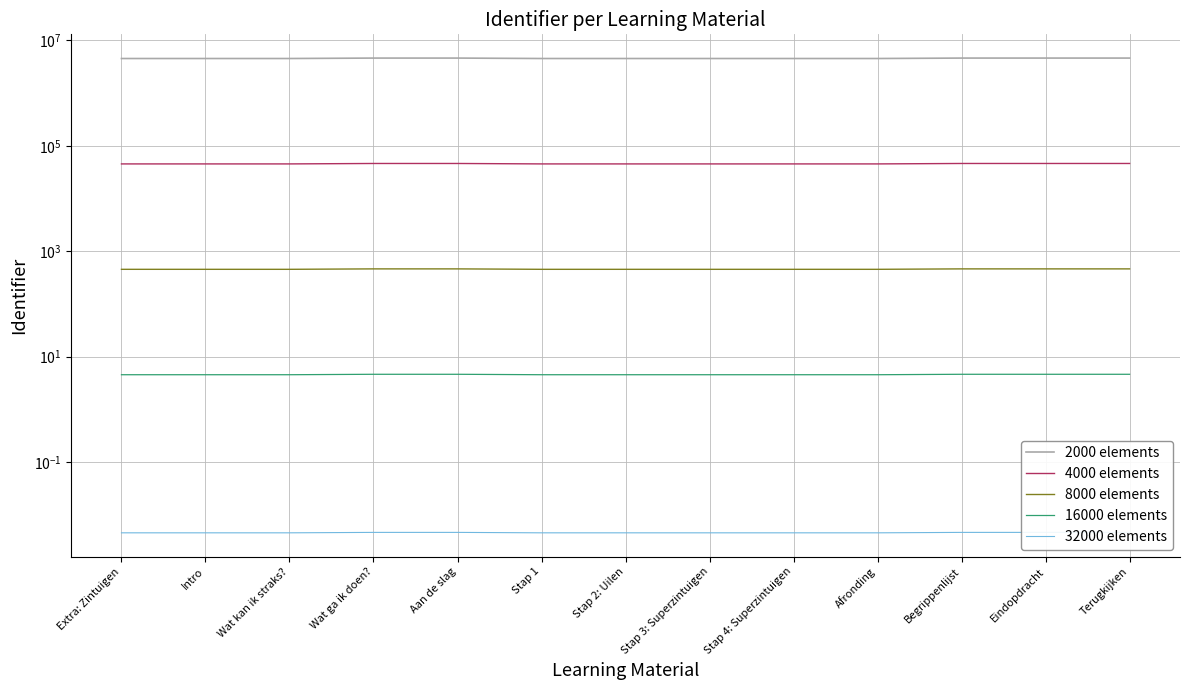

How many data points in 2000 elements are less than 4548780?

6